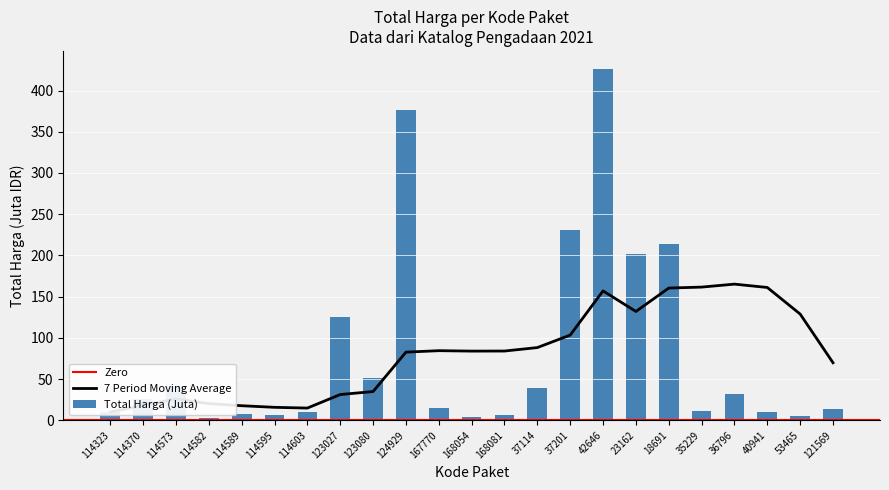

Which category has the lowest value across all series?

114582